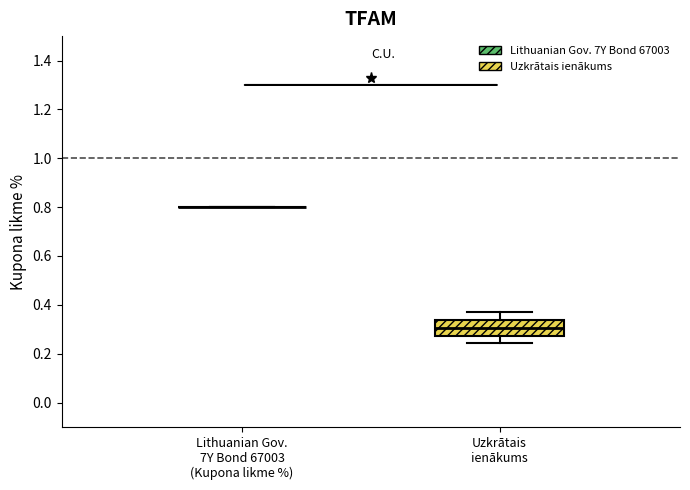

Reading left to right, read every box against the y-axis: the position of its median line, the range the box covers, and the ends of its whiskers. The values are not printed on the chart, so give them approximately, as read against the axis.

Lithuanian Gov. 7Y Bond 67003 (Kupona likme %): box collapsed to a line at 0.80, whiskers 0.80 to 0.80
Uzkrātais ienākums: median 0.30, box 0.28 to 0.34, whiskers 0.24 to 0.36